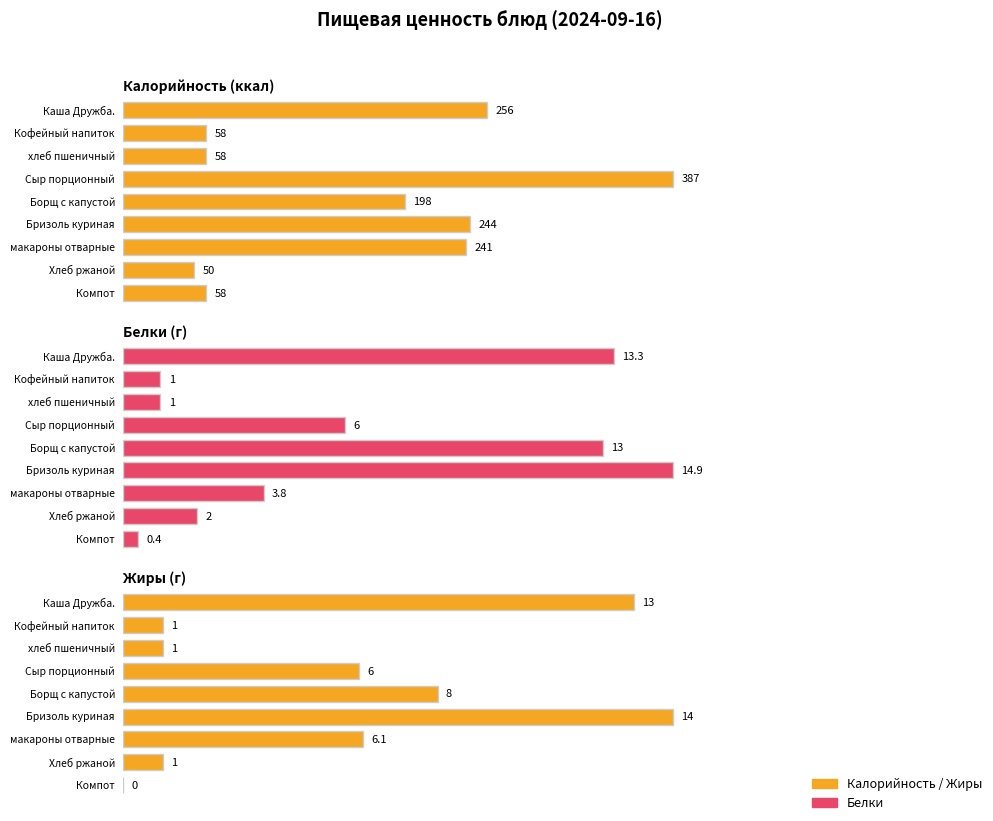

Which series has the largest total across all categories?

Калорийность